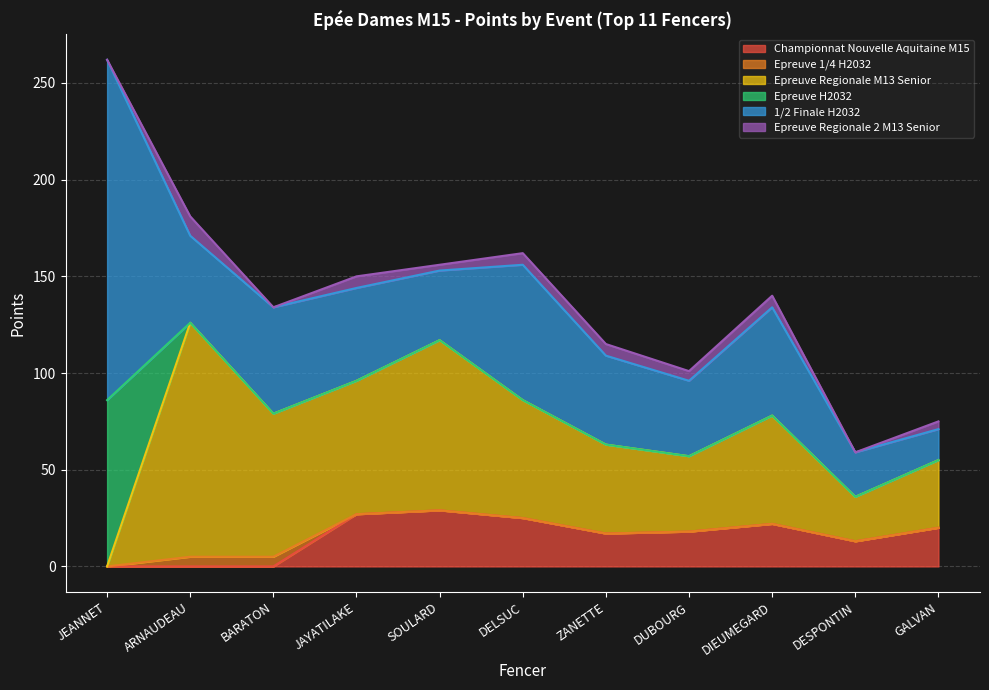

True or false: Epreuve 1/4 H2032 and 1/2 Finale H2032 intersect in this chart.

False